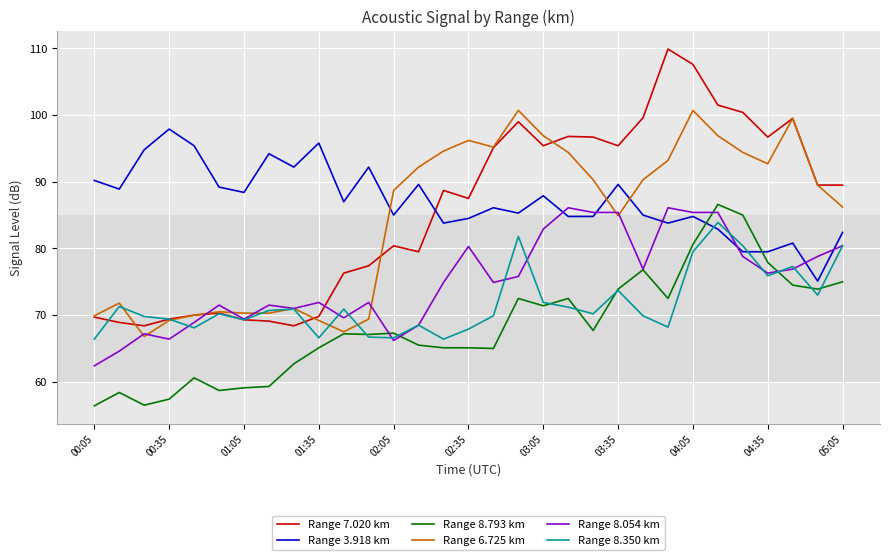

After their last crossing, which series has the higher values: Range 3.918 km or Range 8.793 km?

Range 3.918 km